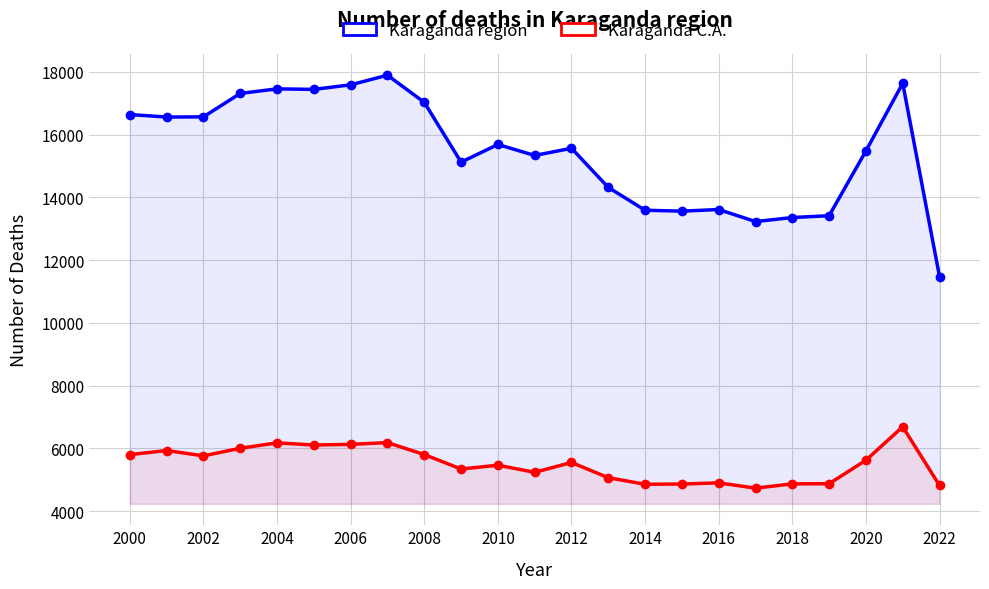

What is the difference between the maximum and minimum values in the Karaganda region series?

6416